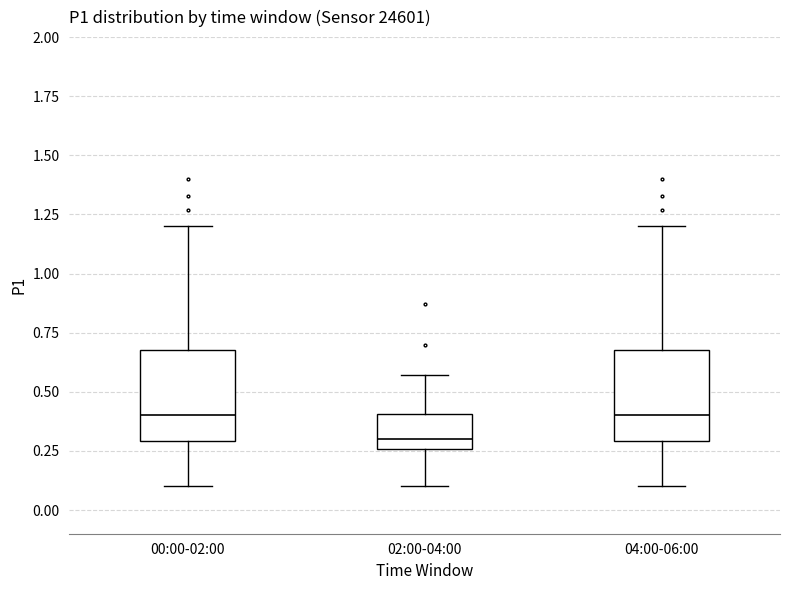

Where does the median line of the box for 00:00-02:00 sit on the y-axis? The values are not printed on the chart, so give them approximately, as read against the axis.

0.40